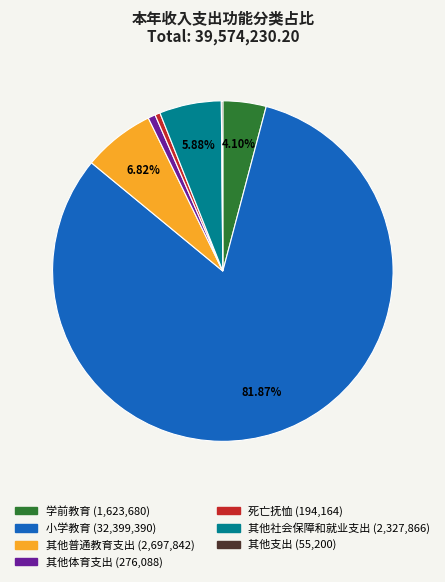

Approximately how many times larger is the value at 学前教育 compared to 其他体育支出?

5.9